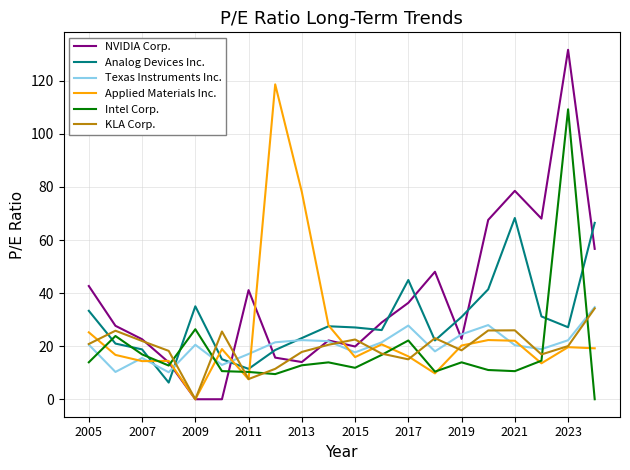

Which series has the largest total across all categories?

NVIDIA Corp.